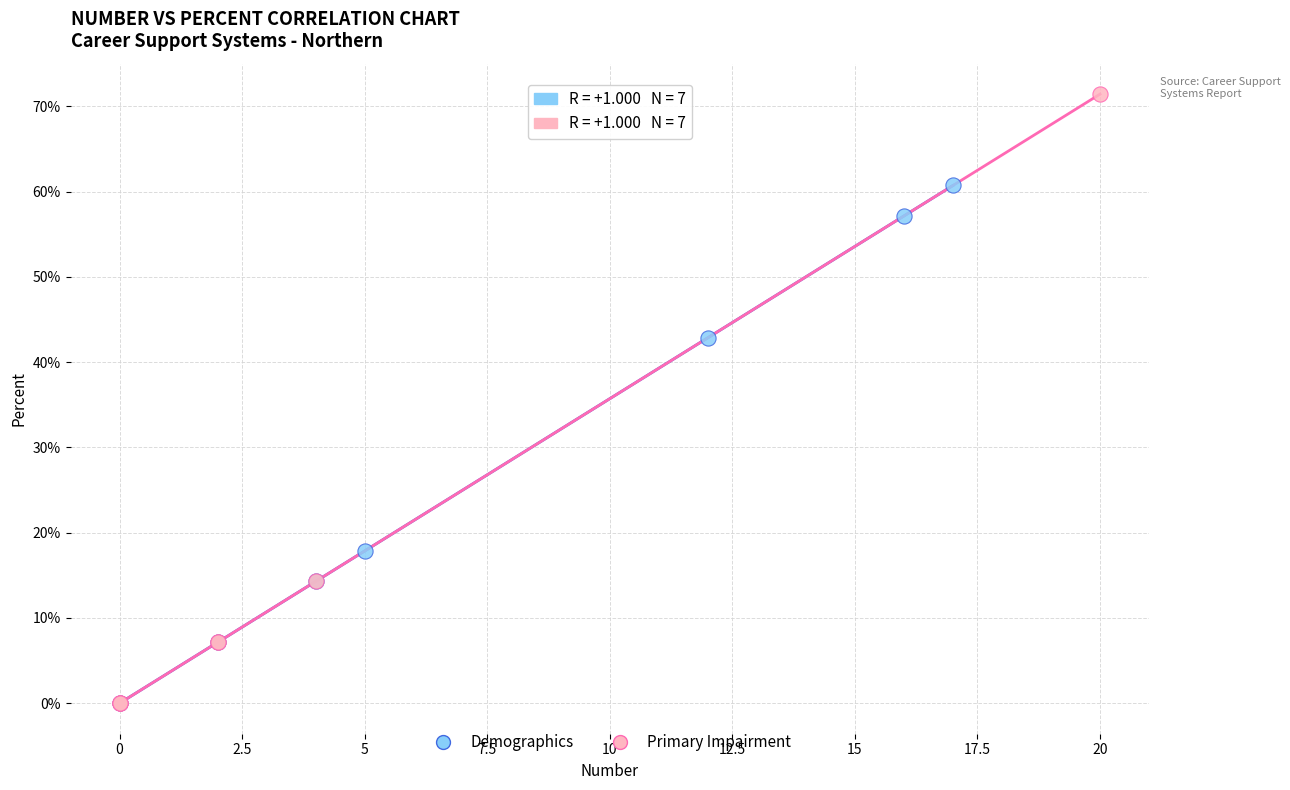

Which series has the widest spread of Y values?

Primary Impairment